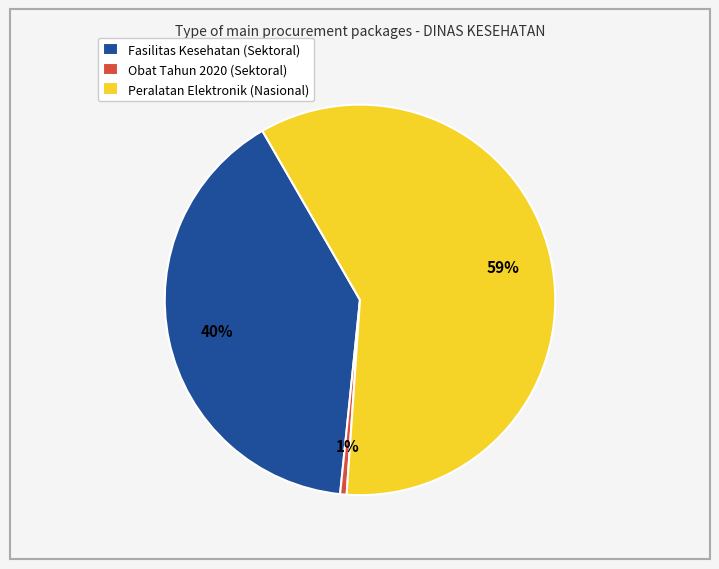

To the nearest percent, what percentage of the pie is Obat Tahun 2020 (Sektoral)?

1%